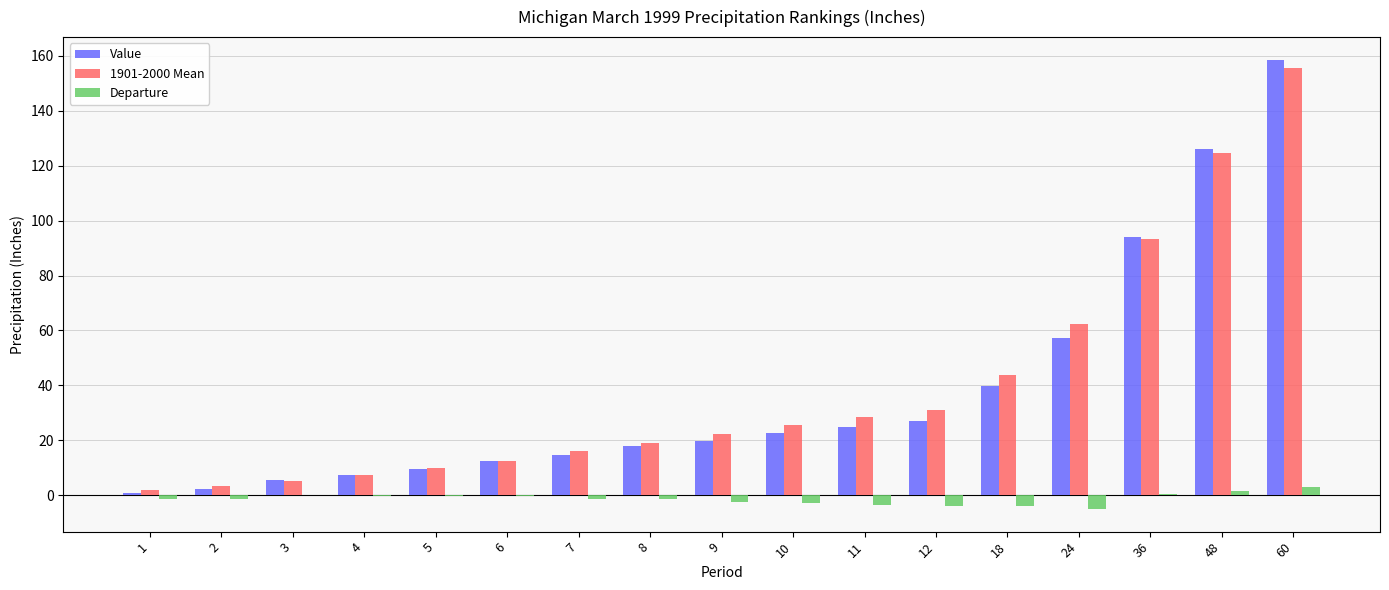

At which category is the sum across all series the highest?

60